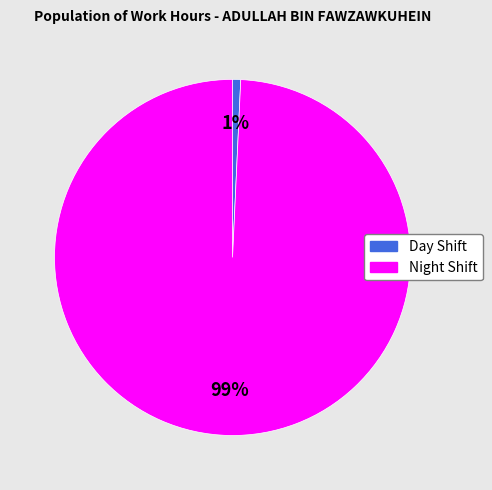

Does any single category account for the majority?

Yes